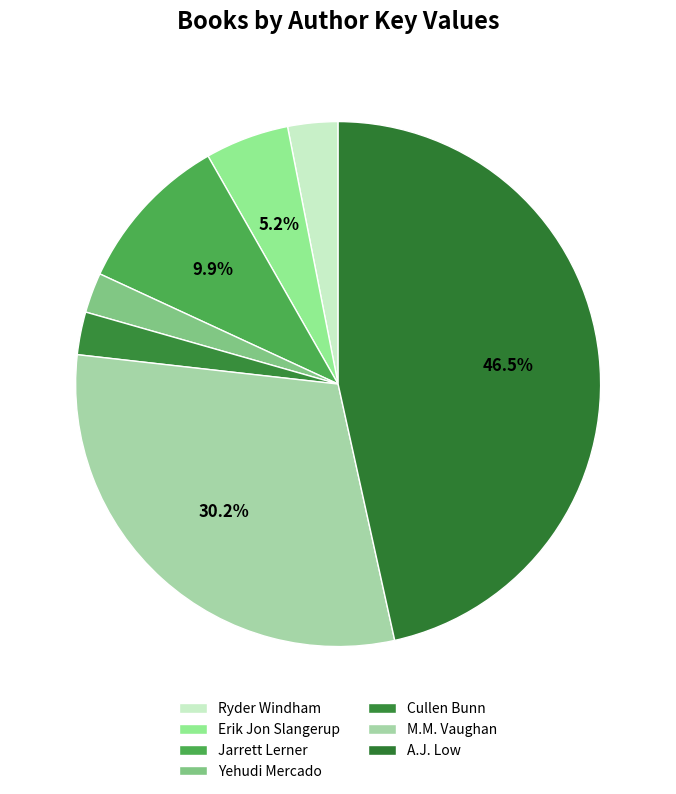

Count the number of slices in the pie.

7